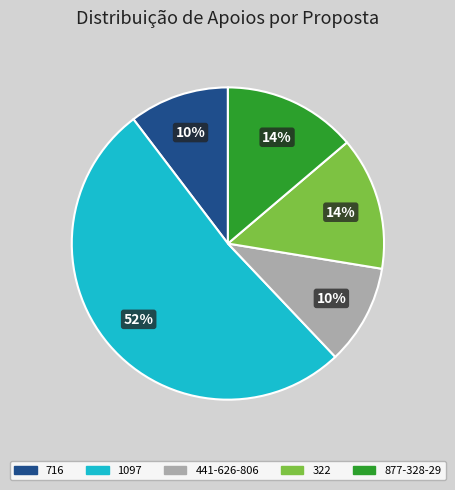

Is there any slice that represents more than half of the pie?

Yes